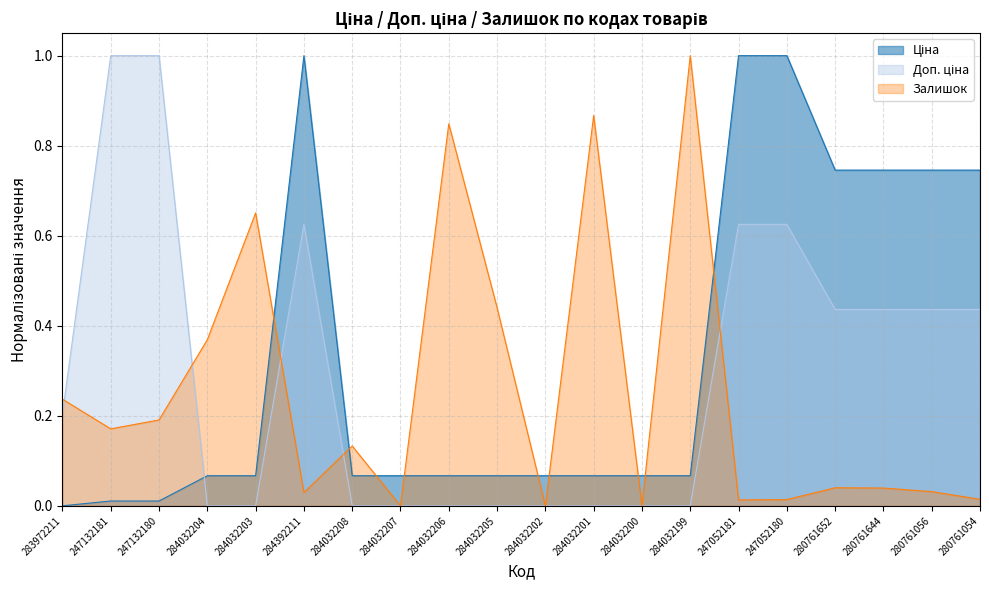

Reading left to right, transcribe all the data shown in this chart.

Ціна: 283972211=0.0	247132181=0.0	247132180=0.0	284032204=0.1	284032203=0.1	284392211=1.0	284032208=0.1	284032207=0.1	284032206=0.1	284032205=0.1	284032202=0.1	284032201=0.1	284032200=0.1	284032199=0.1	247052181=1.0	247052180=1.0	280761652=0.7	280761644=0.7	280761056=0.7	280761054=0.7
Доп. ціна: 283972211=0.2	247132181=1.0	247132180=1.0	284032204=0.0	284032203=0.0	284392211=0.6	284032208=0.0	284032207=0.0	284032206=0.0	284032205=0.0	284032202=0.0	284032201=0.0	284032200=0.0	284032199=0.0	247052181=0.6	247052180=0.6	280761652=0.4	280761644=0.4	280761056=0.4	280761054=0.4
Залишок: 283972211=0.2	247132181=0.2	247132180=0.2	284032204=0.4	284032203=0.7	284392211=0.0	284032208=0.1	284032207=0.0	284032206=0.8	284032205=0.4	284032202=0.0	284032201=0.9	284032200=0.0	284032199=1.0	247052181=0.0	247052180=0.0	280761652=0.0	280761644=0.0	280761056=0.0	280761054=0.0